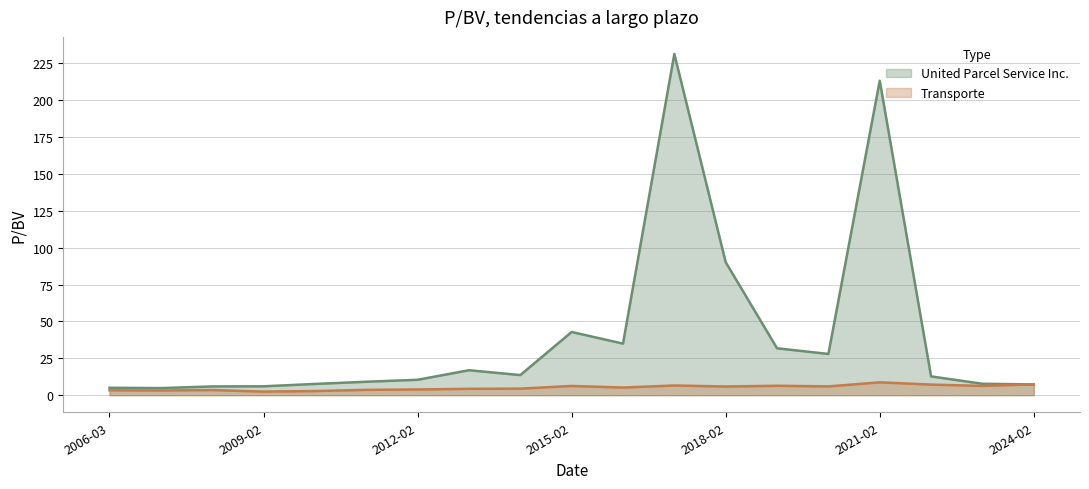

Count the number of categories in the chart.

19